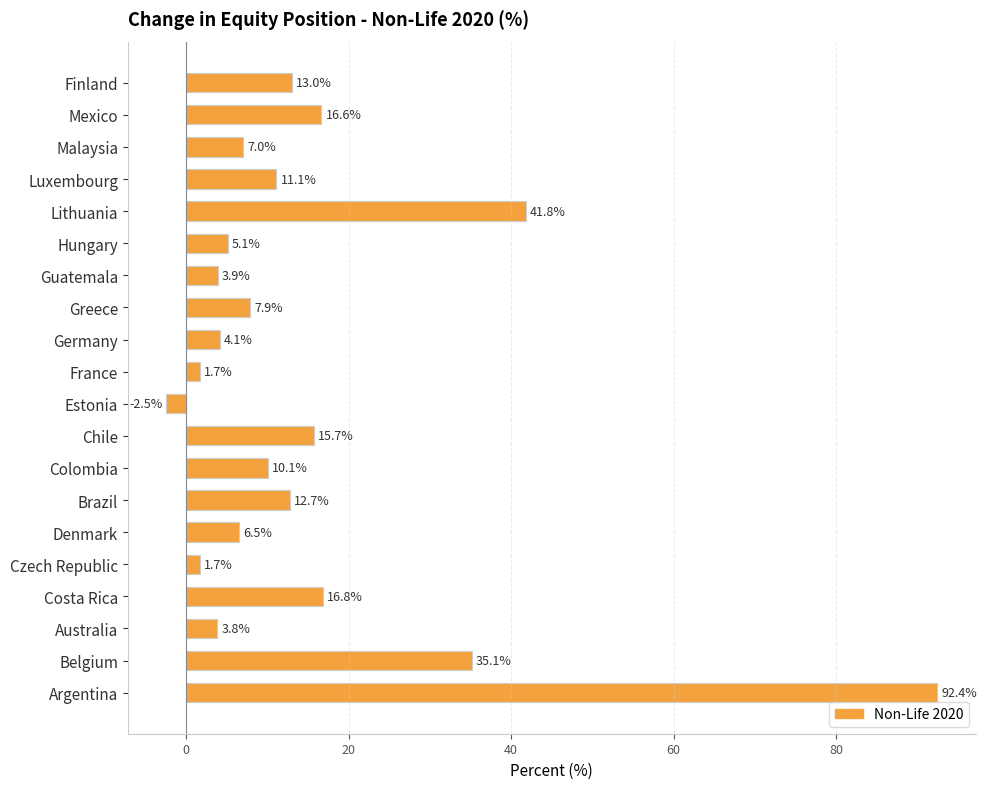

How many series are shown in this chart?

1